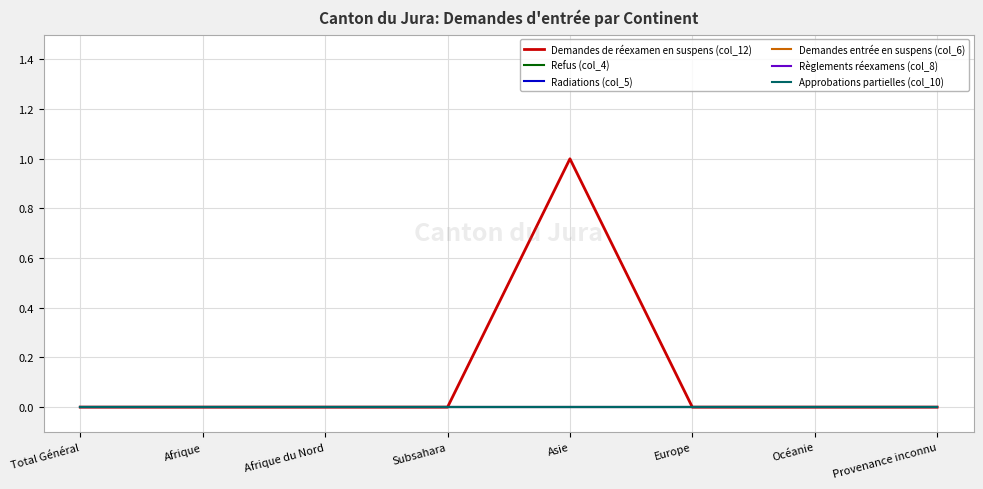

Reading left to right, list all the values displayed in this chart.

Demandes de réexamen en suspens (col_12): 0	0	0	0	1	0	0	0
Refus (col_4): 0	0	0	0	0	0	0	0
Radiations (col_5): 0	0	0	0	0	0	0	0
Demandes entrée en suspens (col_6): 0	0	0	0	0	0	0	0
Règlements réexamens (col_8): 0	0	0	0	0	0	0	0
Approbations partielles (col_10): 0	0	0	0	0	0	0	0